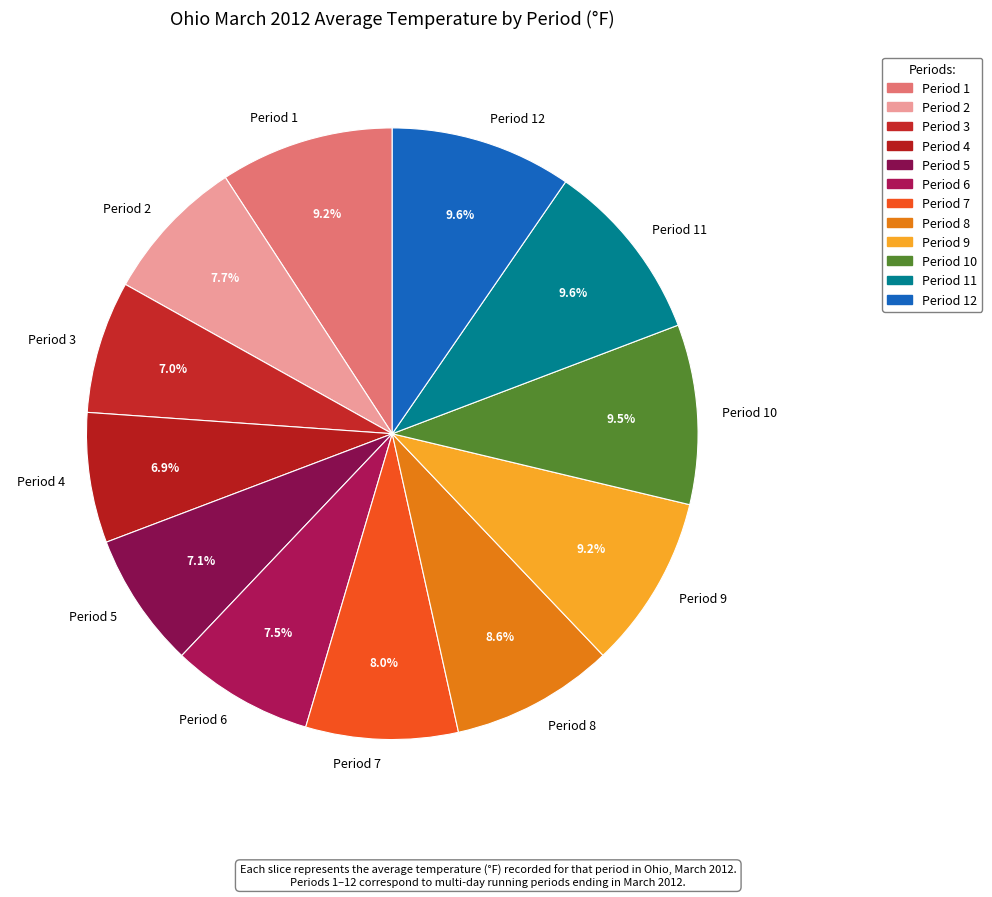

Approximately how many times larger is the value at Period 7 compared to Period 10?

0.8